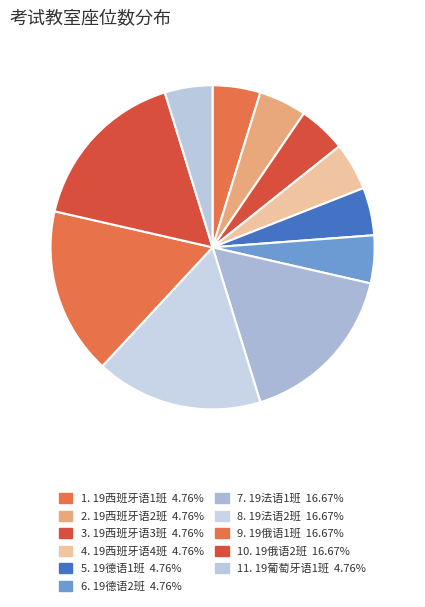

How many slices are in this pie chart?

11